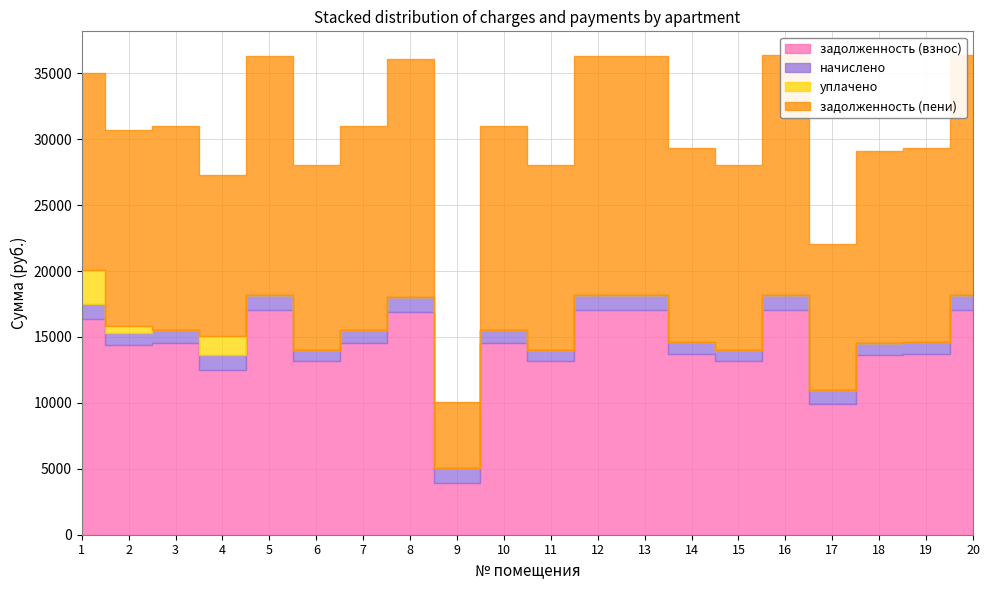

What is the spread (max minus min) of values at 7?

15497.6